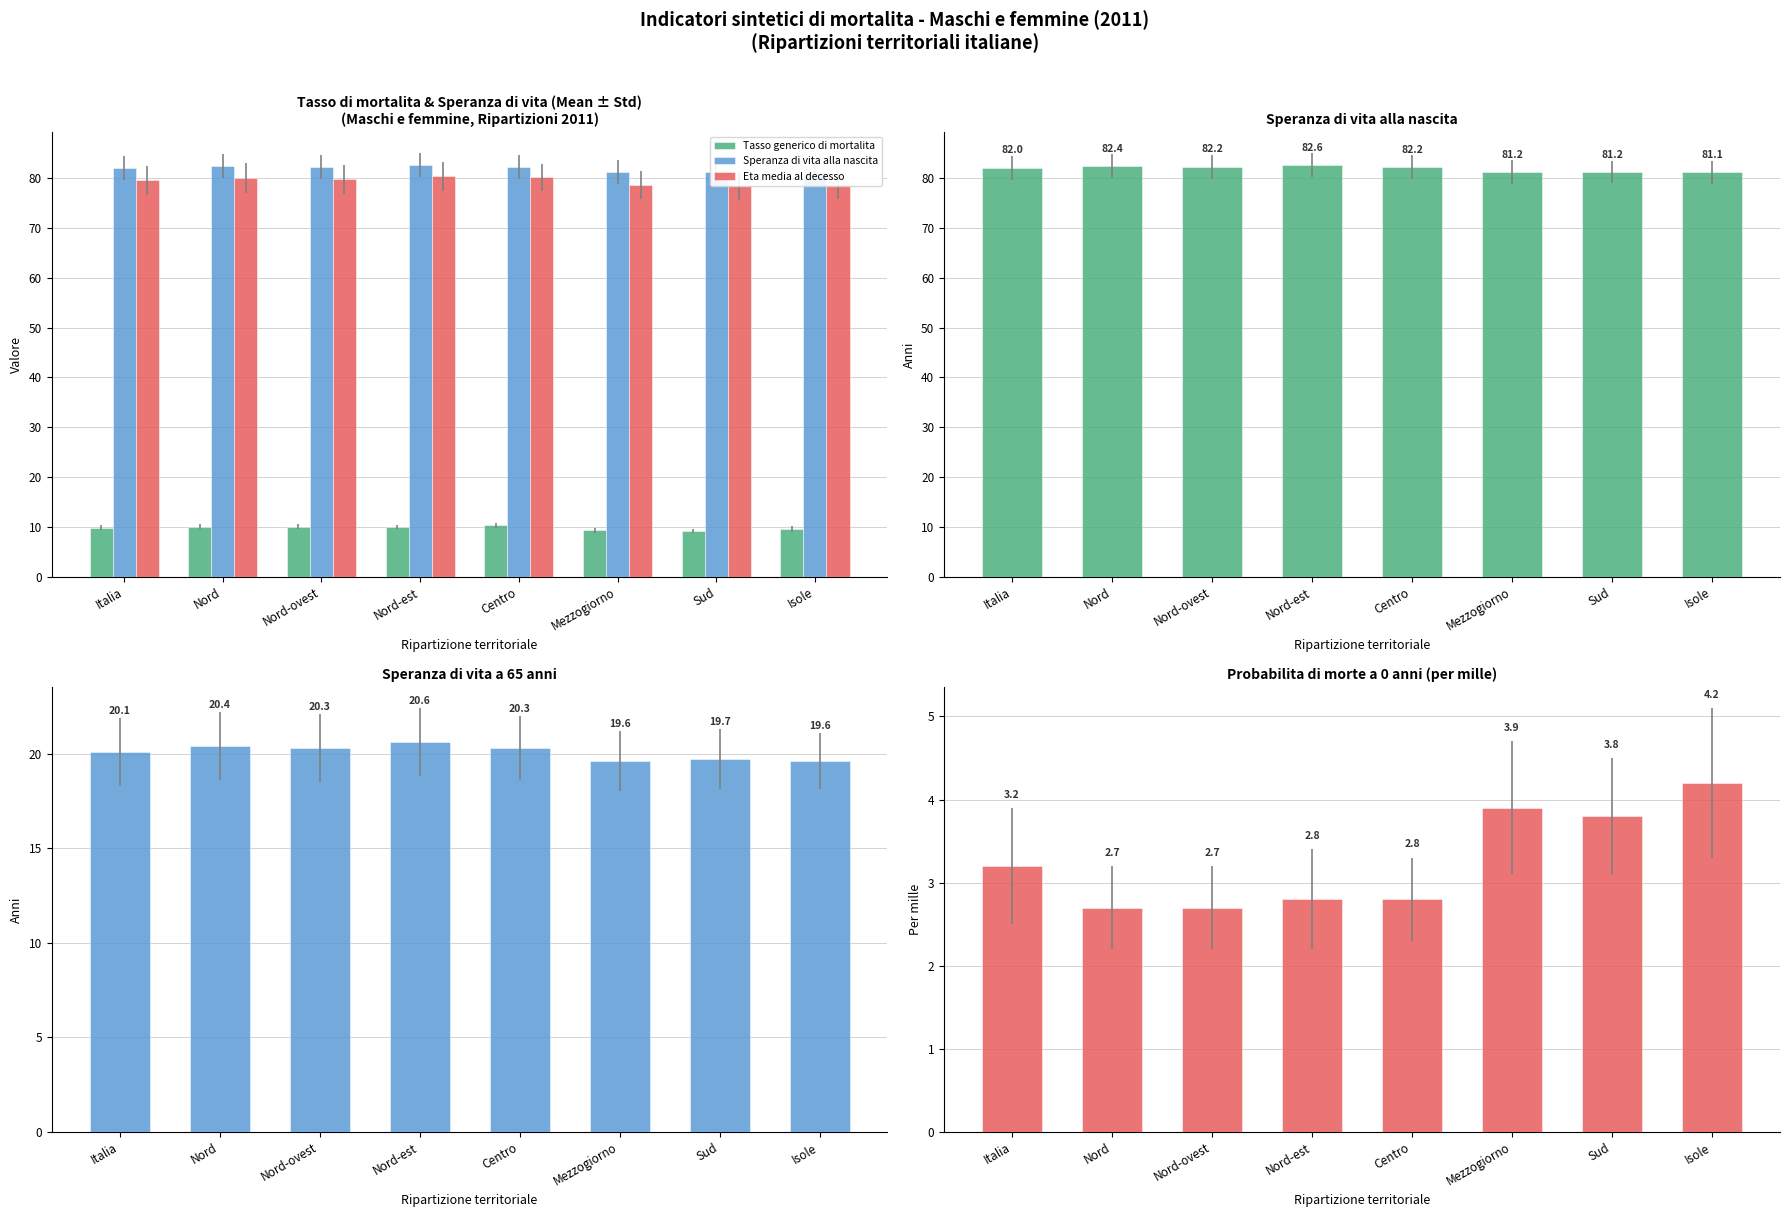

What is the sum of the Probabilita di morte a 0 anni values at Nord-ovest and Sud?

6.5